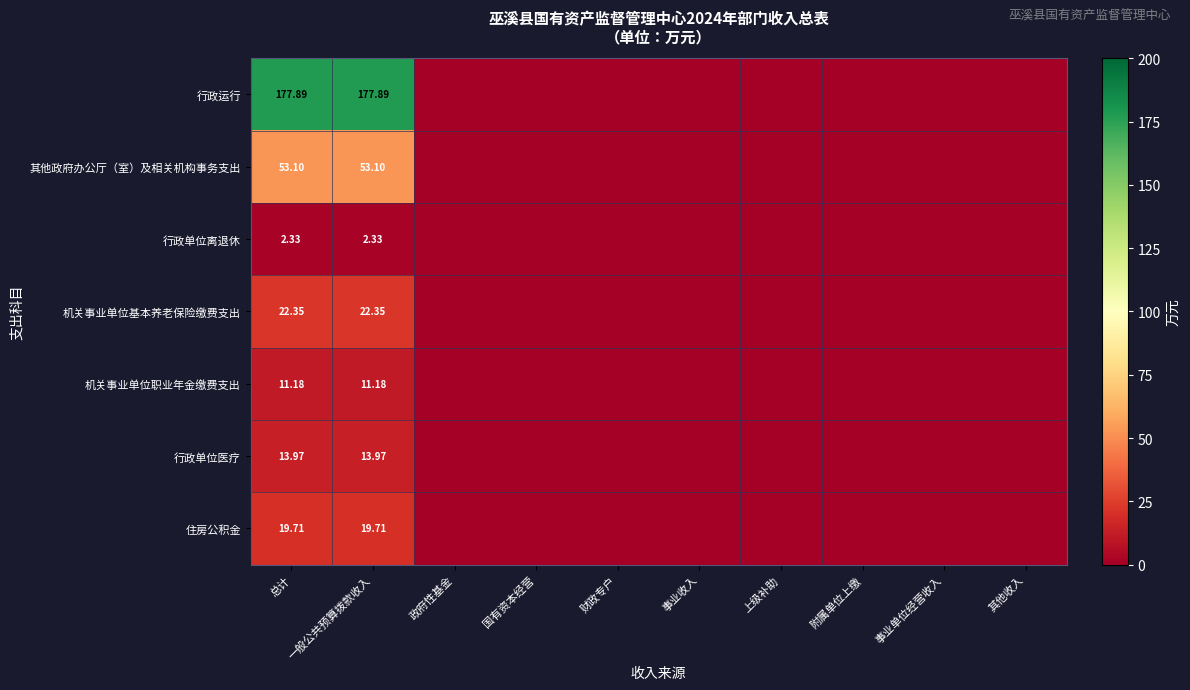

How many distinct data groups are displayed?

7